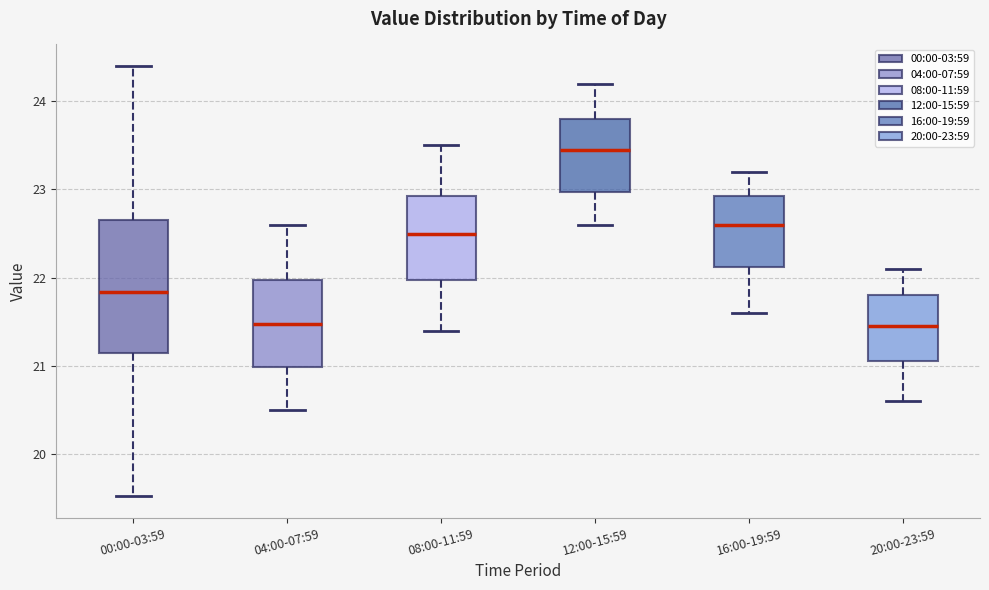

Which box's median line is the highest?

12:00-15:59